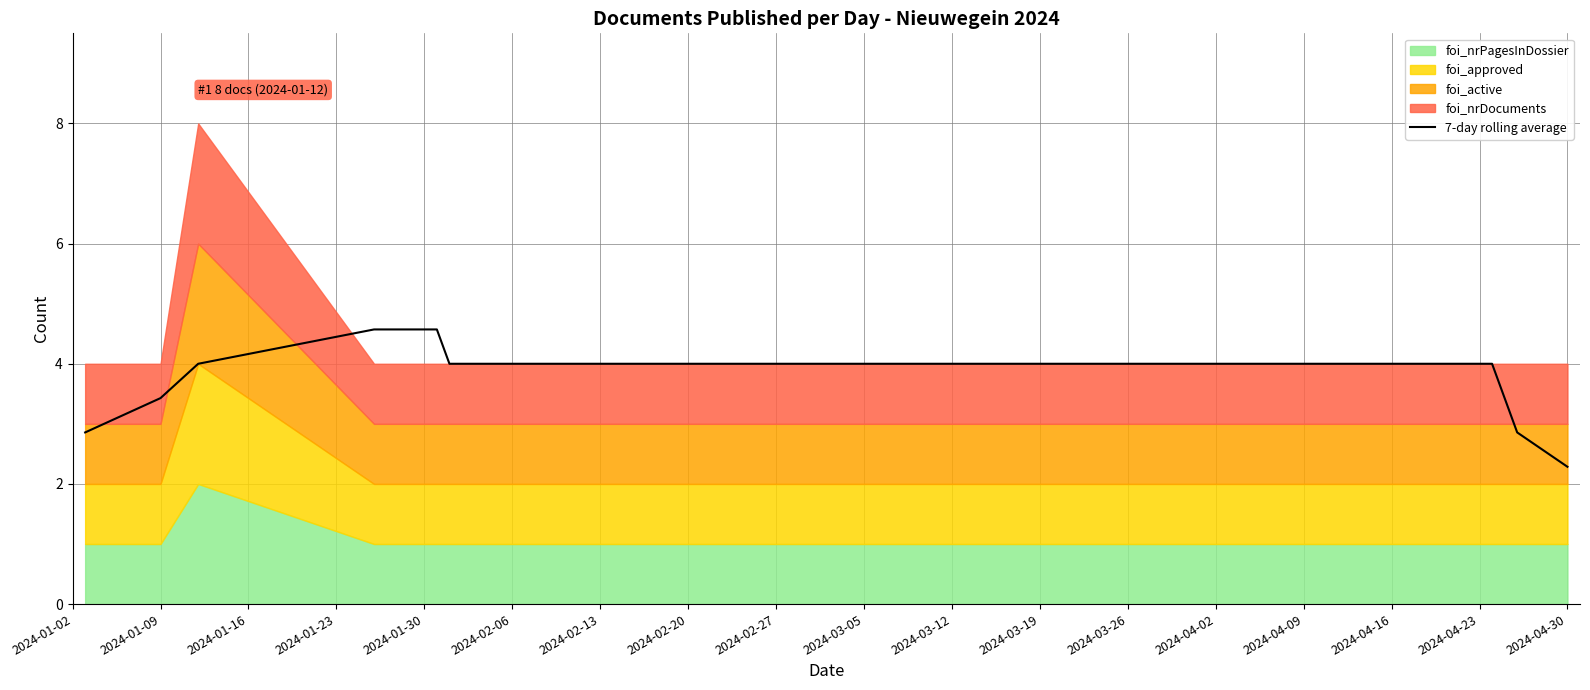

At which label does 7-day rolling average first exceed 3?

2024-01-09